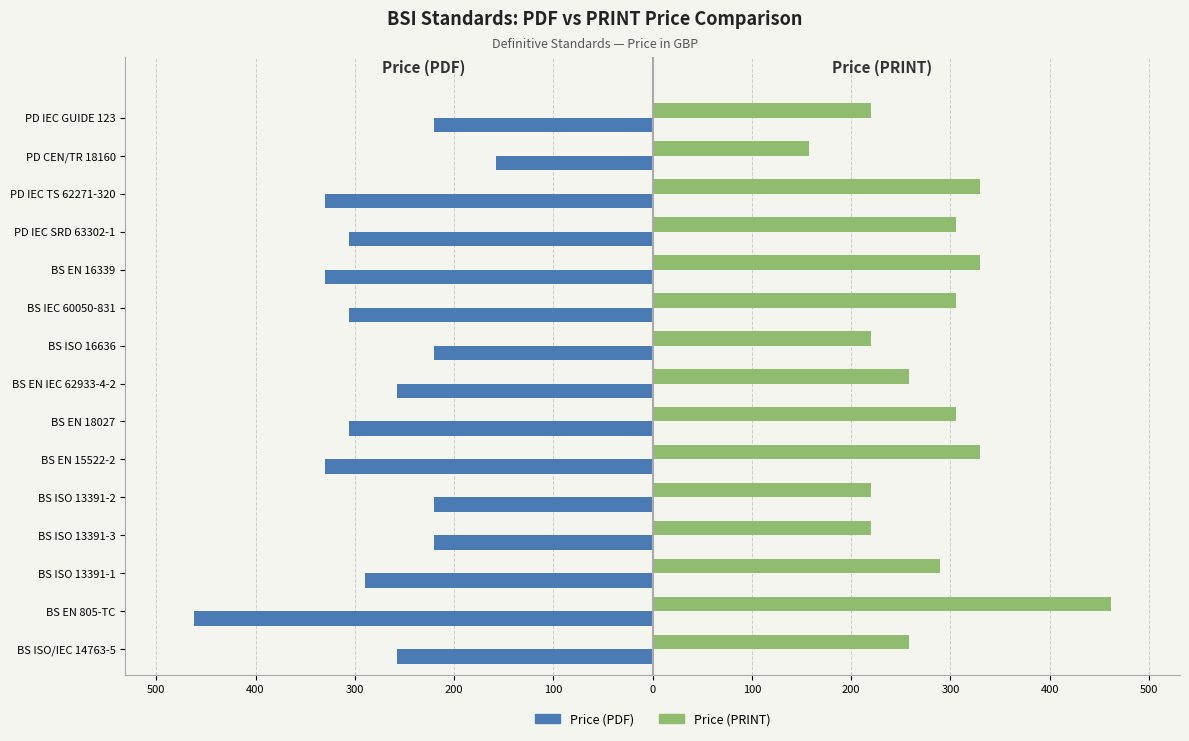

What are all the series names shown in the legend?

Price (PDF), Price (PRINT)